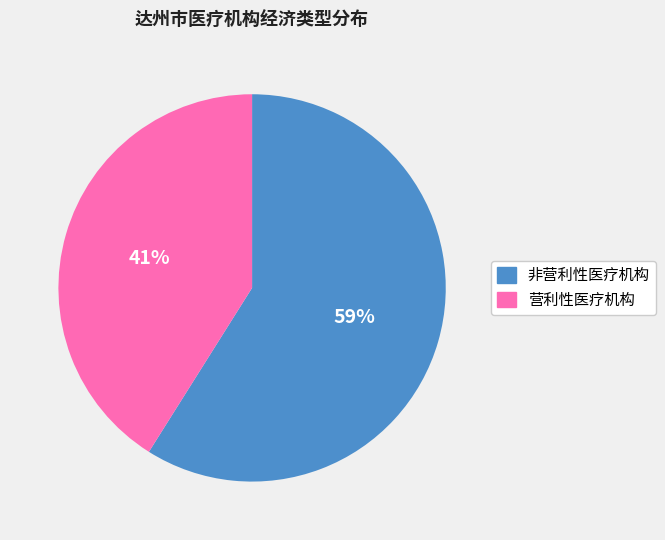

What percentage is the 营利性医疗机构 slice, to the nearest percent?

41%